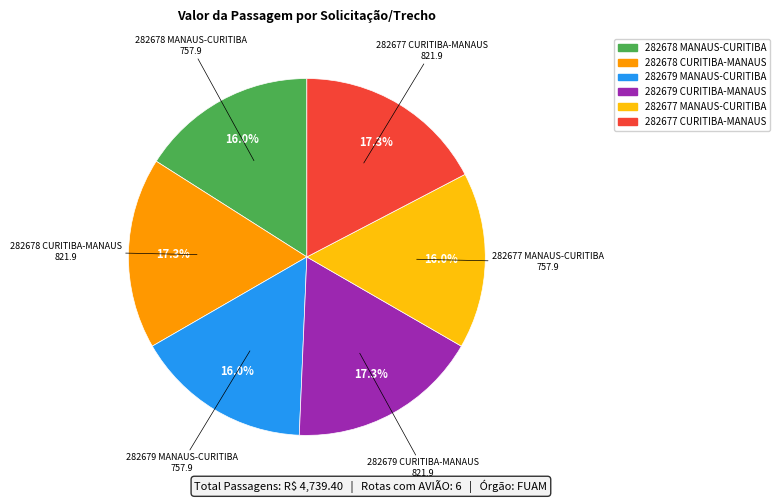

Does any single category account for the majority?

No